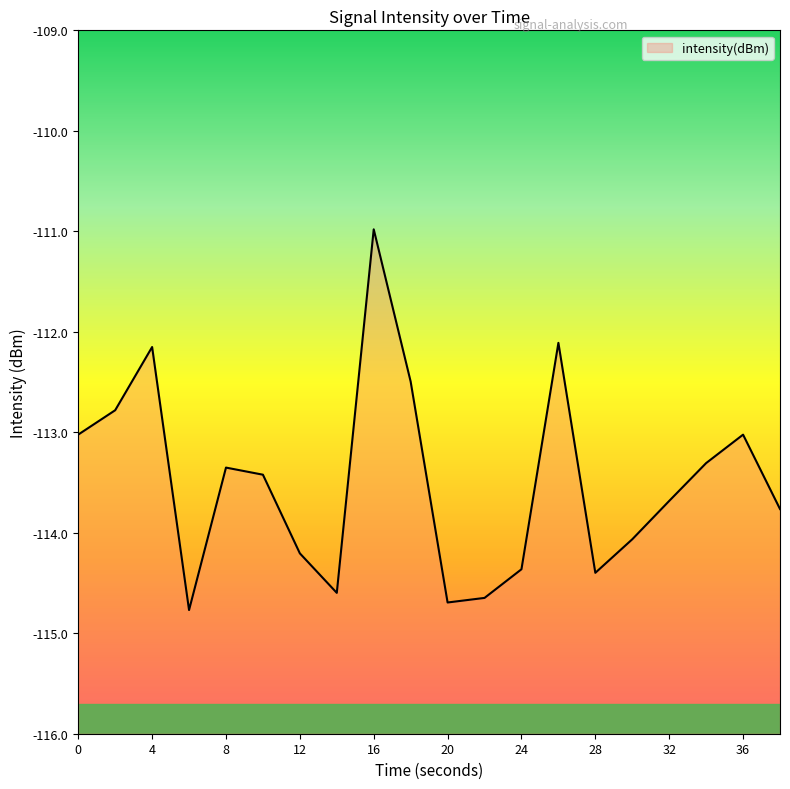

True or false: the data shows -67.3 at 12.

False